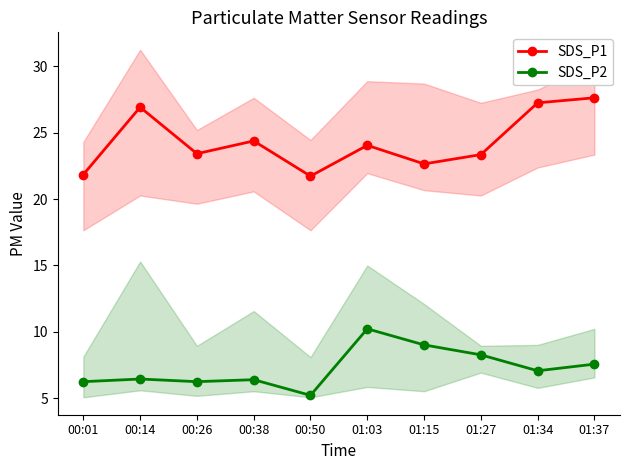

What is the approximate value of SDS_P1 at 01:15?

22.6